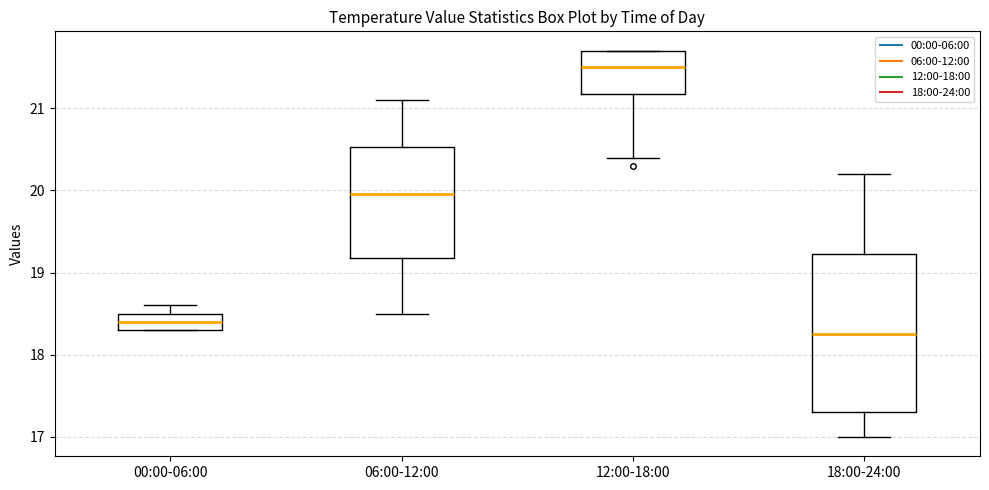

Comparing the boxes themselves (not the whiskers), which one is the tallest?

18:00-24:00